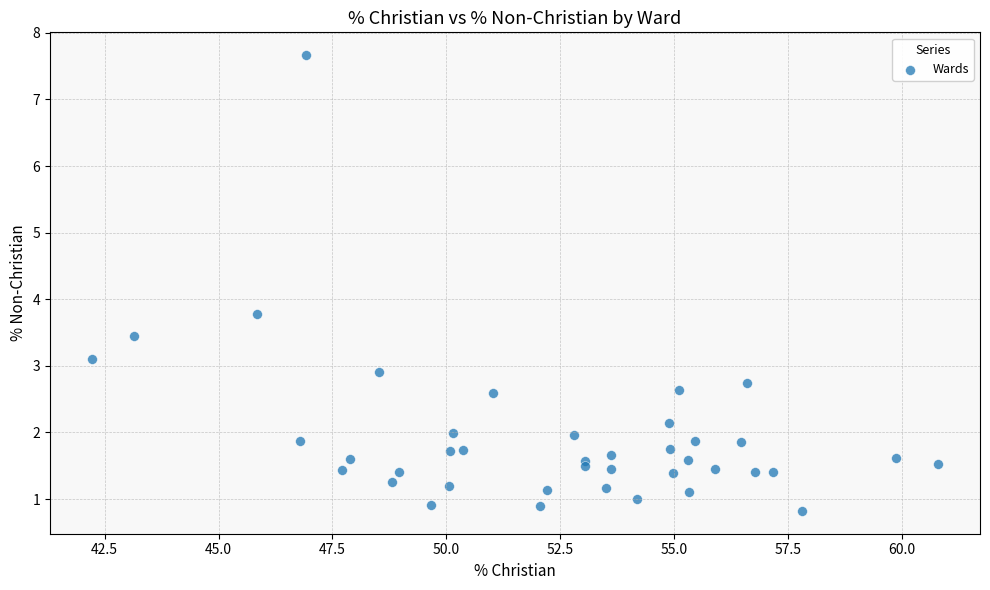

What Y value in the scatter plot is closest to 4?

3.8